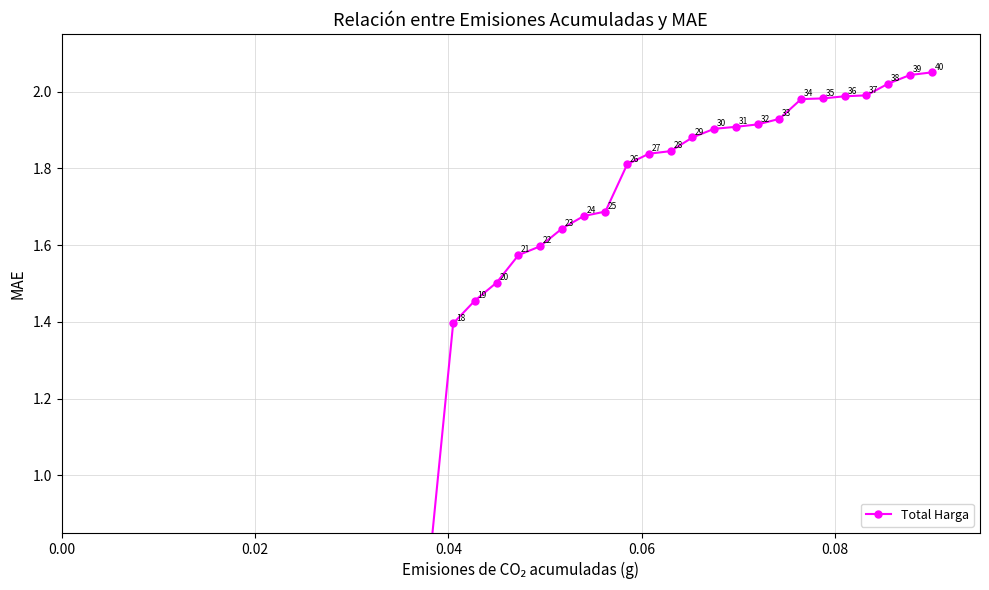

True or false: the data has more than 2 interior local peaks.

False